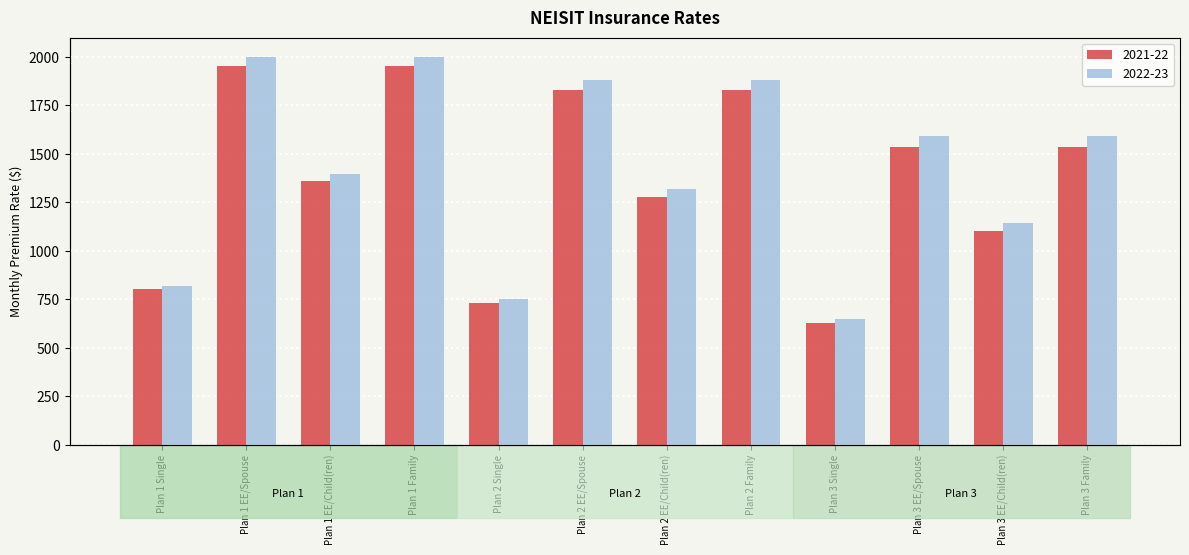

How many series are shown in this chart?

2